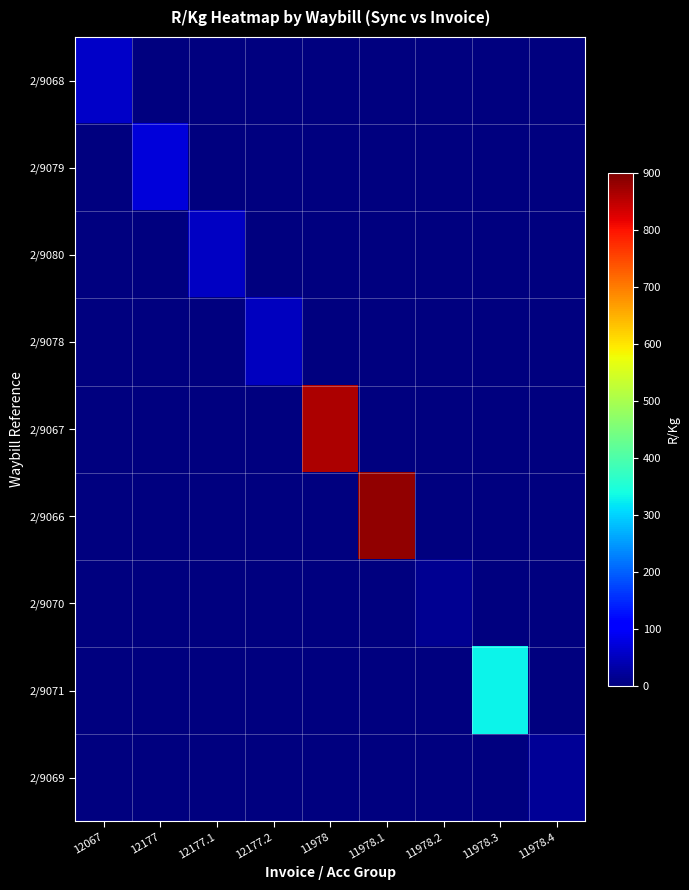

Reading left to right, list all the values displayed in this chart.

2/9068: 12067=59.2	12177=0.0	12177.1=0.0	12177.2=0.0	11978=0.0	11978.1=0.0	11978.2=0.0	11978.3=0.0	11978.4=0.0
2/9079: 12067=0.0	12177=70.4	12177.1=0.0	12177.2=0.0	11978=0.0	11978.1=0.0	11978.2=0.0	11978.3=0.0	11978.4=0.0
2/9080: 12067=0.0	12177=0.0	12177.1=52.9	12177.2=0.0	11978=0.0	11978.1=0.0	11978.2=0.0	11978.3=0.0	11978.4=0.0
2/9078: 12067=0.0	12177=0.0	12177.1=0.0	12177.2=52.6	11978=0.0	11978.1=0.0	11978.2=0.0	11978.3=0.0	11978.4=0.0
2/9067: 12067=0.0	12177=0.0	12177.1=0.0	12177.2=0.0	11978=862.9	11978.1=0.0	11978.2=0.0	11978.3=0.0	11978.4=0.0
2/9066: 12067=0.0	12177=0.0	12177.1=0.0	12177.2=0.0	11978=0.0	11978.1=883.1	11978.2=0.0	11978.3=0.0	11978.4=0.0
2/9070: 12067=0.0	12177=0.0	12177.1=0.0	12177.2=0.0	11978=0.0	11978.1=0.0	11978.2=17.5	11978.3=0.0	11978.4=0.0
2/9071: 12067=0.0	12177=0.0	12177.1=0.0	12177.2=0.0	11978=0.0	11978.1=0.0	11978.2=0.0	11978.3=328.8	11978.4=0.0
2/9069: 12067=0.0	12177=0.0	12177.1=0.0	12177.2=0.0	11978=0.0	11978.1=0.0	11978.2=0.0	11978.3=0.0	11978.4=18.3